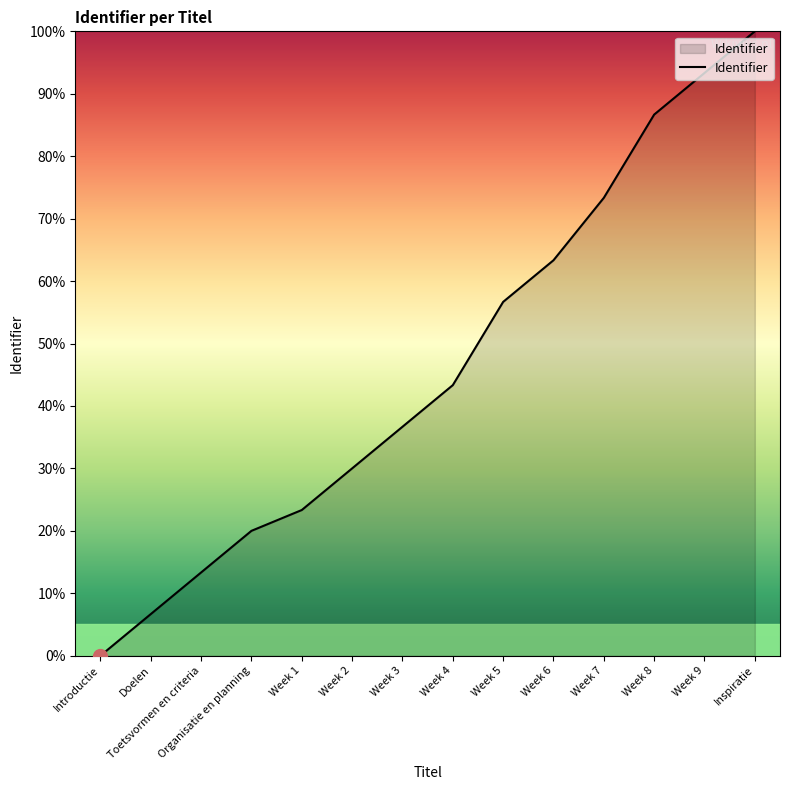

What is the label of the 2nd point from the right?

Week 9